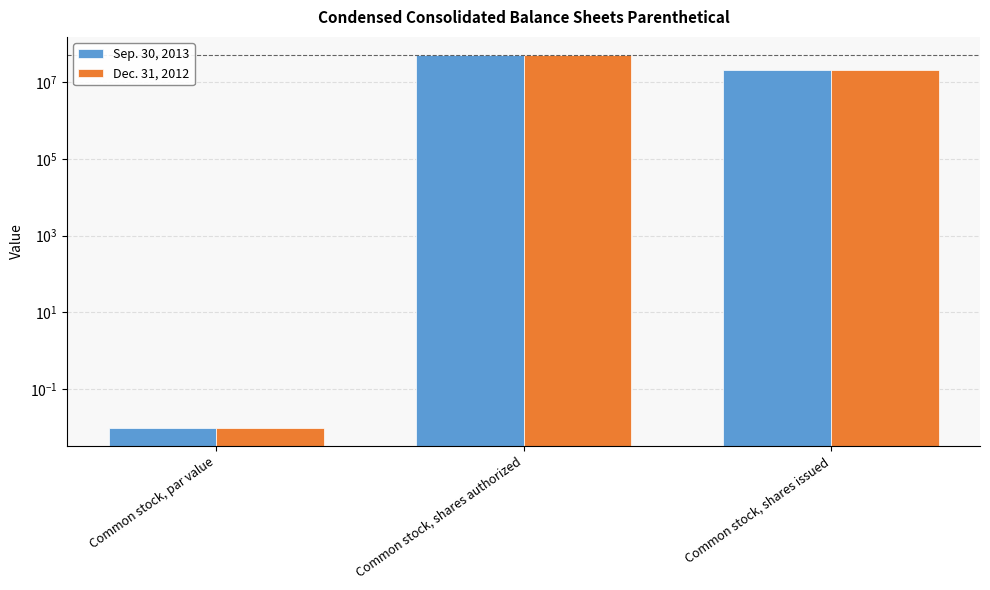

What is the value of the Dec. 31, 2012 bar at the 2nd from the left?

50000000.0